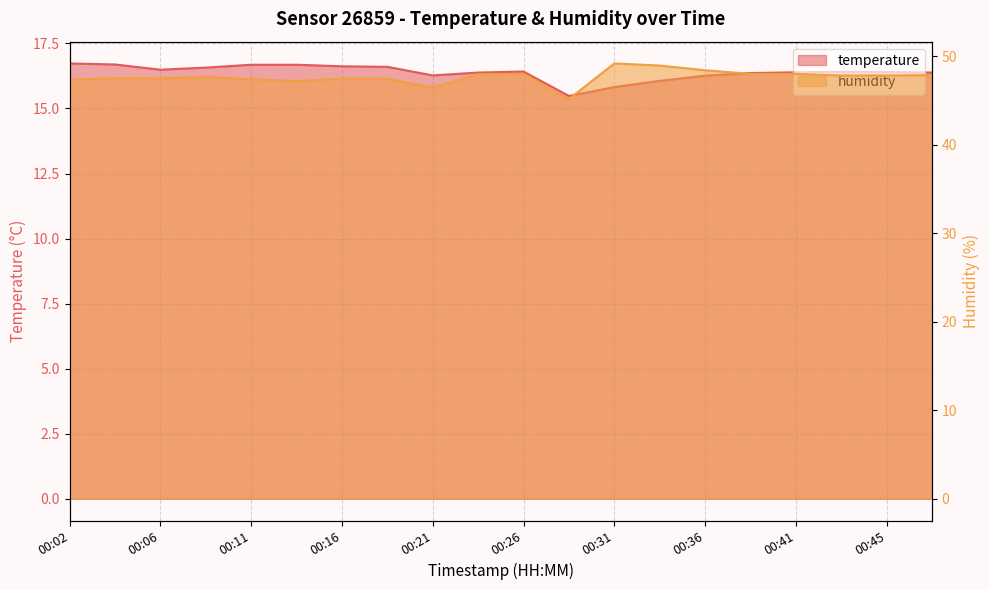

Reading left to right, transcribe all the data shown in this chart.

temperature: 00:02=16.7	00:04=16.7	00:06=16.5	00:09=16.6	00:11=16.7	00:14=16.7	00:16=16.6	00:19=16.6	00:21=16.3	00:24=16.4	00:26=16.4	00:28=15.5	00:31=15.8	00:33=16.1	00:36=16.3	00:38=16.4	00:41=16.4	00:43=16.4	00:45=16.4	00:48=16.4
humidity: 00:02=47.4	00:04=47.5	00:06=47.5	00:09=47.7	00:11=47.4	00:14=47.2	00:16=47.5	00:19=47.5	00:21=46.5	00:24=48.0	00:26=48.0	00:28=45.1	00:31=49.2	00:33=48.9	00:36=48.4	00:38=48.0	00:41=48.0	00:43=47.8	00:45=47.8	00:48=47.9